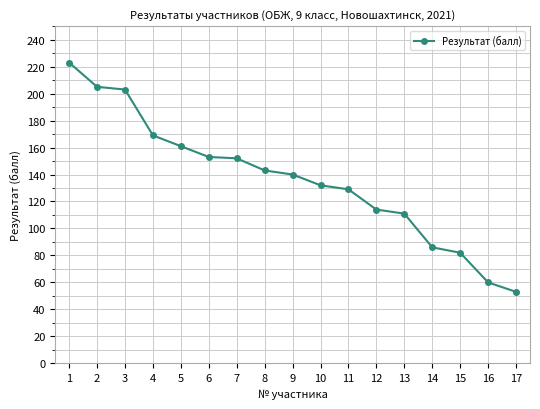

What is the greatest value displayed?

223